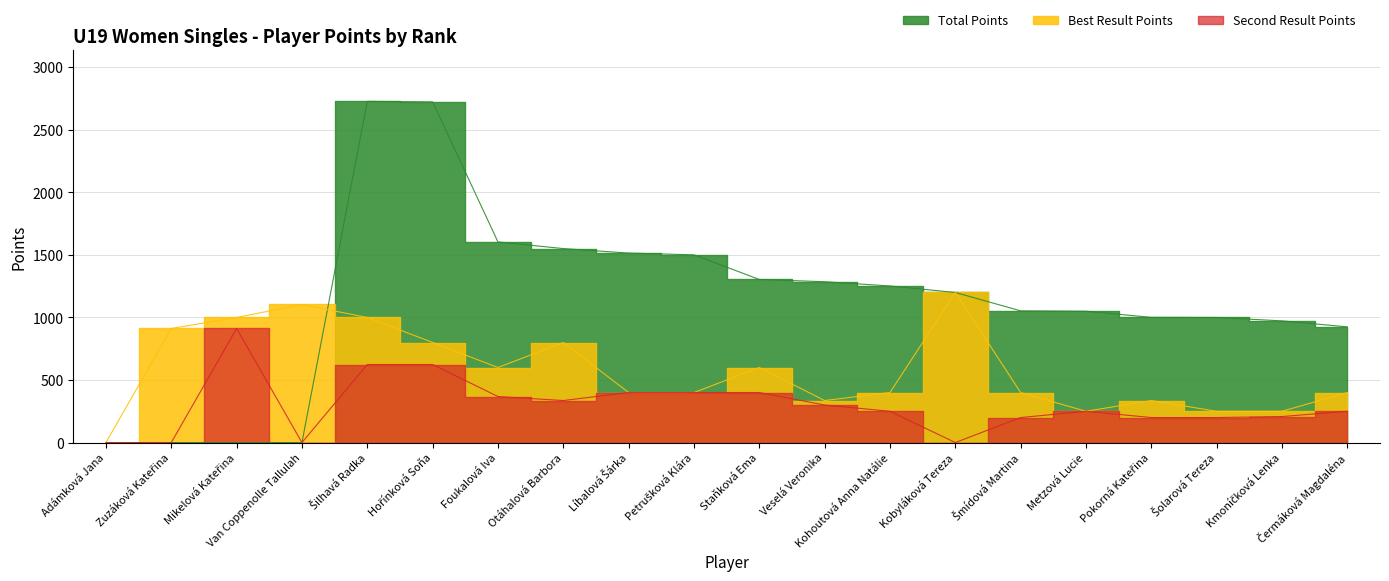

Which series has the largest range (max minus min)?

Total Points